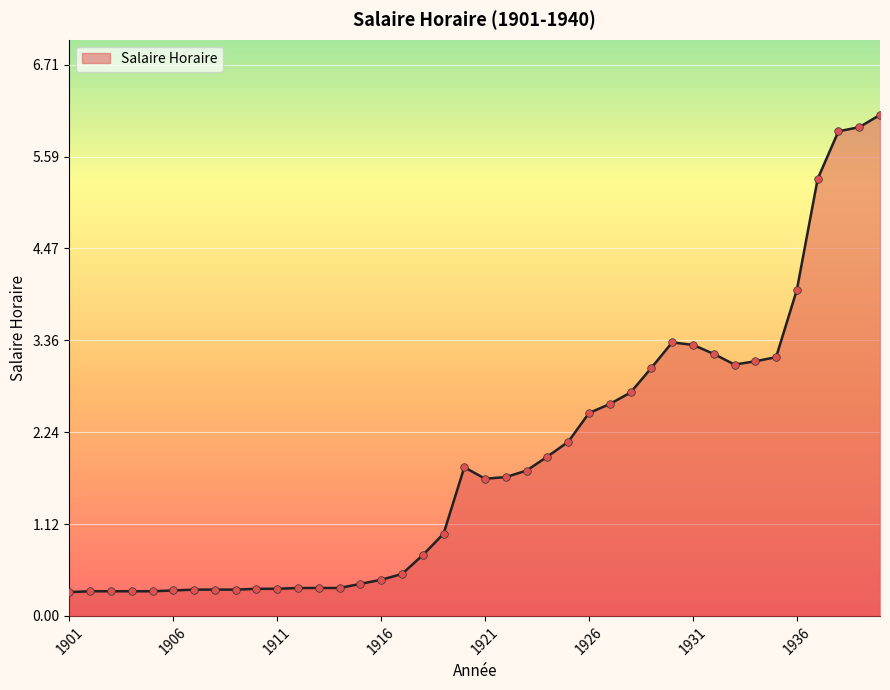

Which has a higher value, 1901 or 1909?

1909